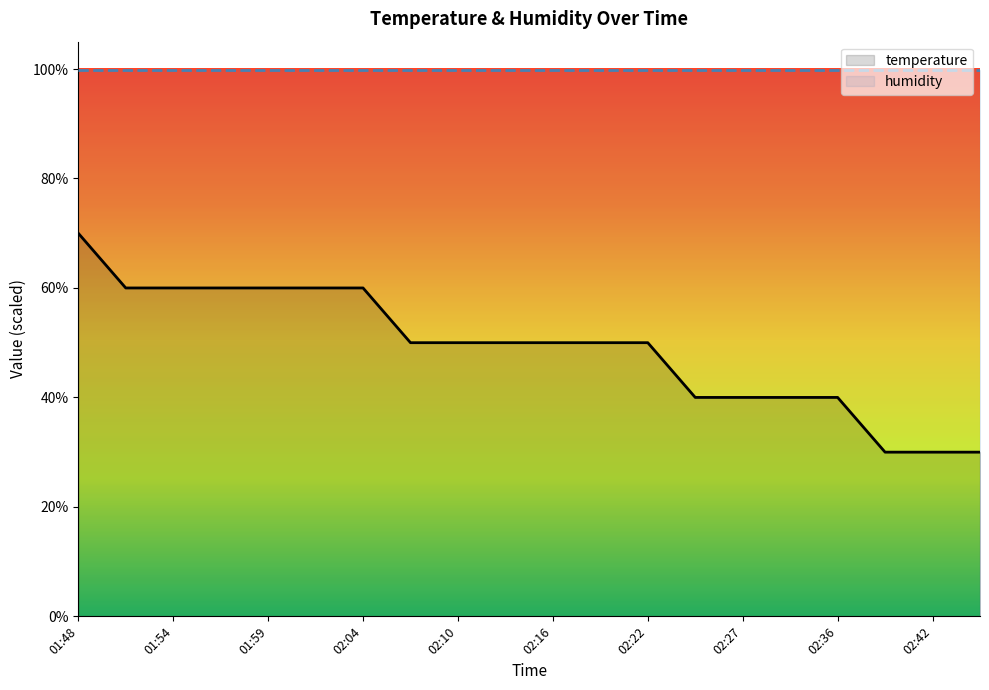

Reading right to left, extract all data points from this chart.

30	30	30	40	40	40	40	50	50	50	50	50	50	60	60	60	60	60	60	70